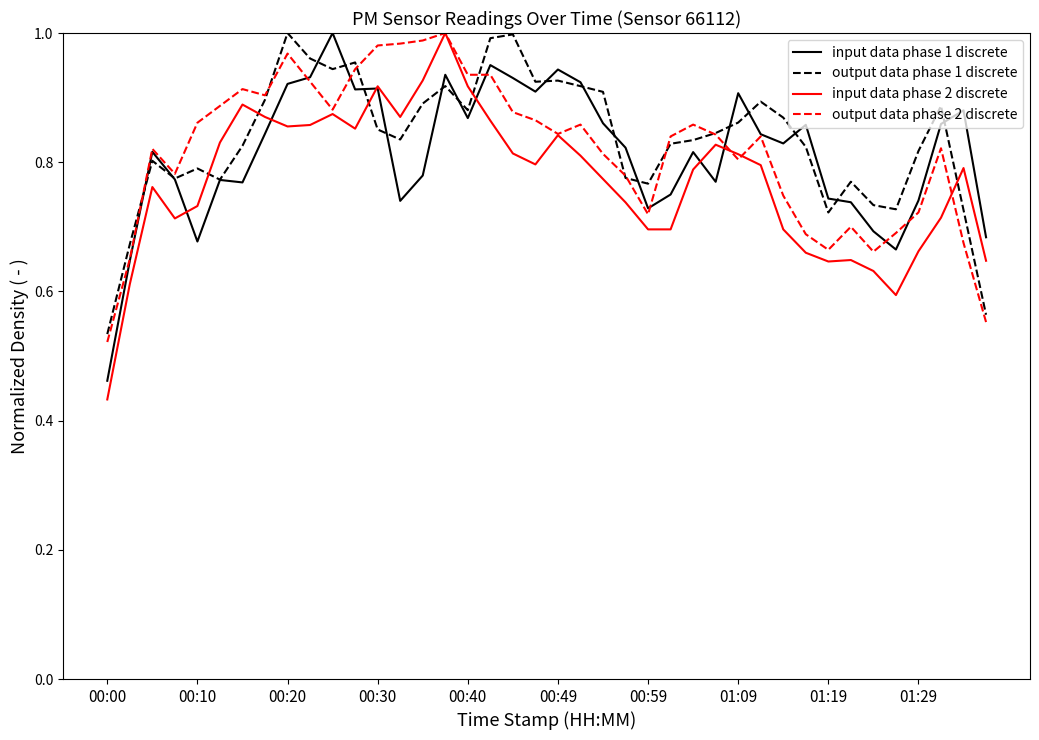

After their last crossing, which series has the higher values: output data phase 1 discrete or input data phase 2 discrete?

input data phase 2 discrete